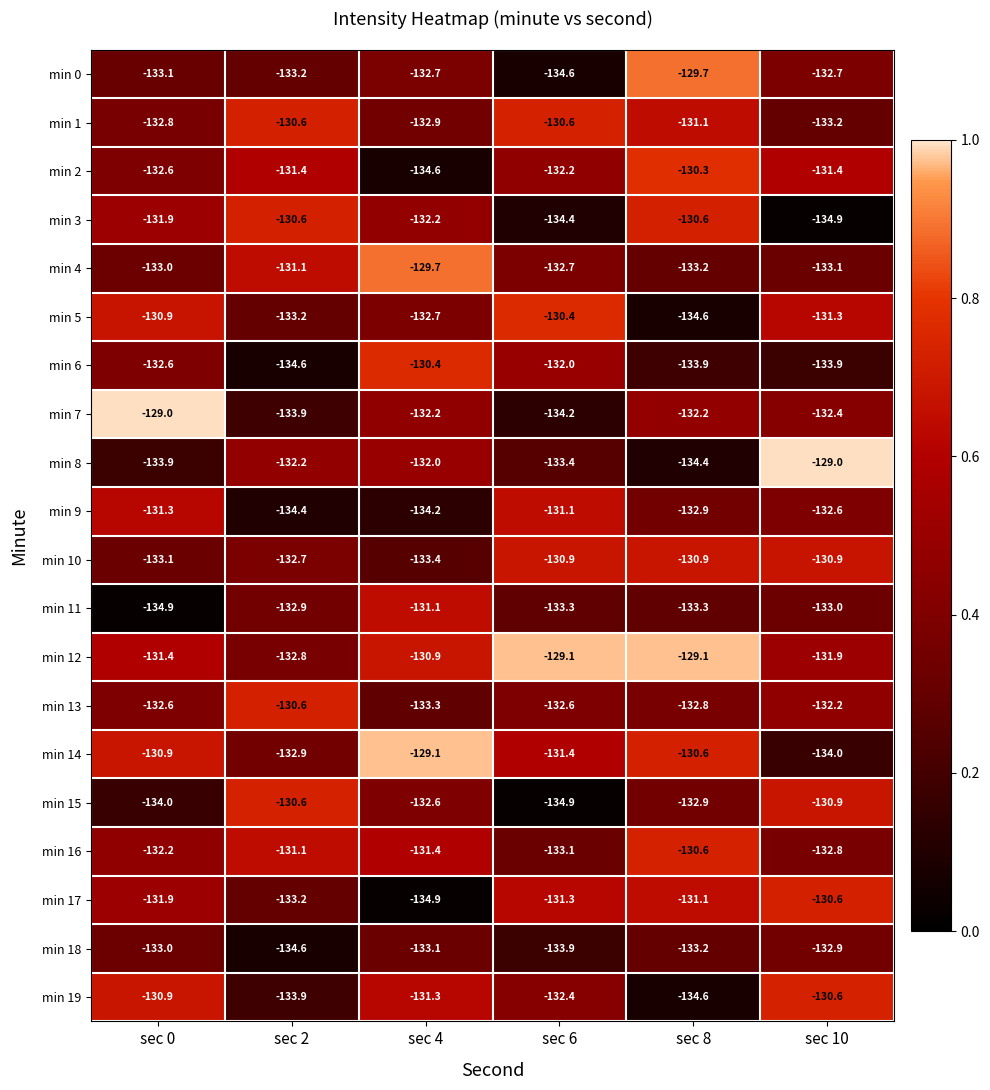

Rank the series at sec 6 from lowest to highest value.

min 15, min 0, min 3, min 7, min 18, min 8, min 11, min 16, min 4, min 13, min 19, min 2, min 6, min 14, min 17, min 9, min 10, min 1, min 5, min 12